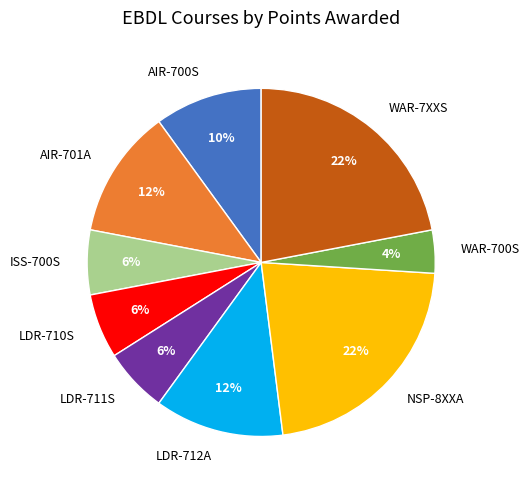

Is there any slice that represents more than half of the pie?

No